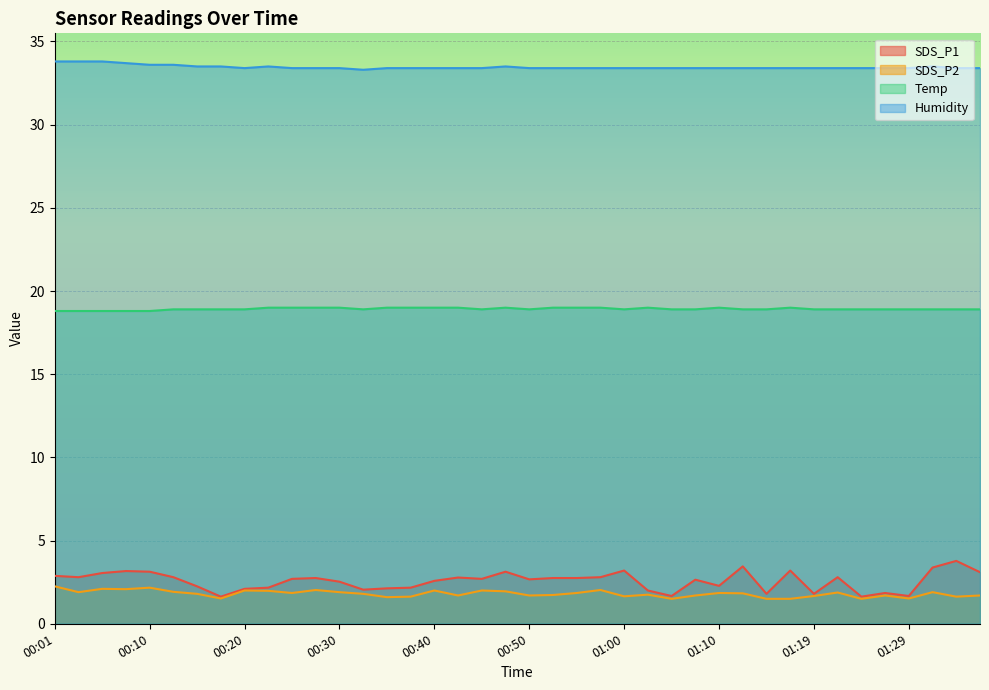

What is the sum of the Temp values at 00:06 and 00:01?

37.6